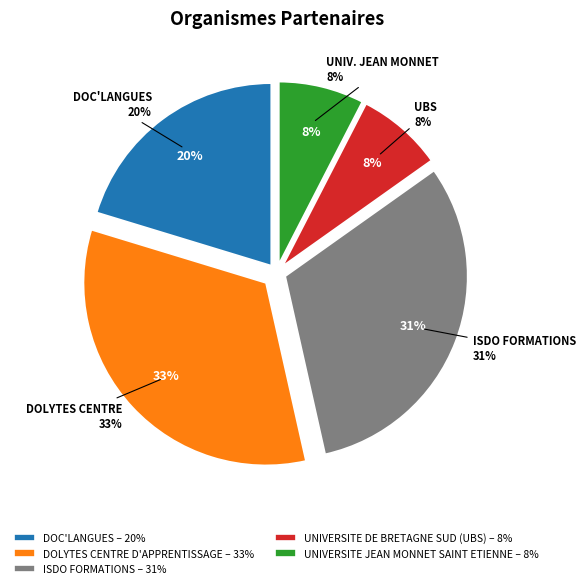

Between UNIVERSITE JEAN MONNET SAINT ETIENNE and ISDO FORMATIONS, which is larger?

ISDO FORMATIONS